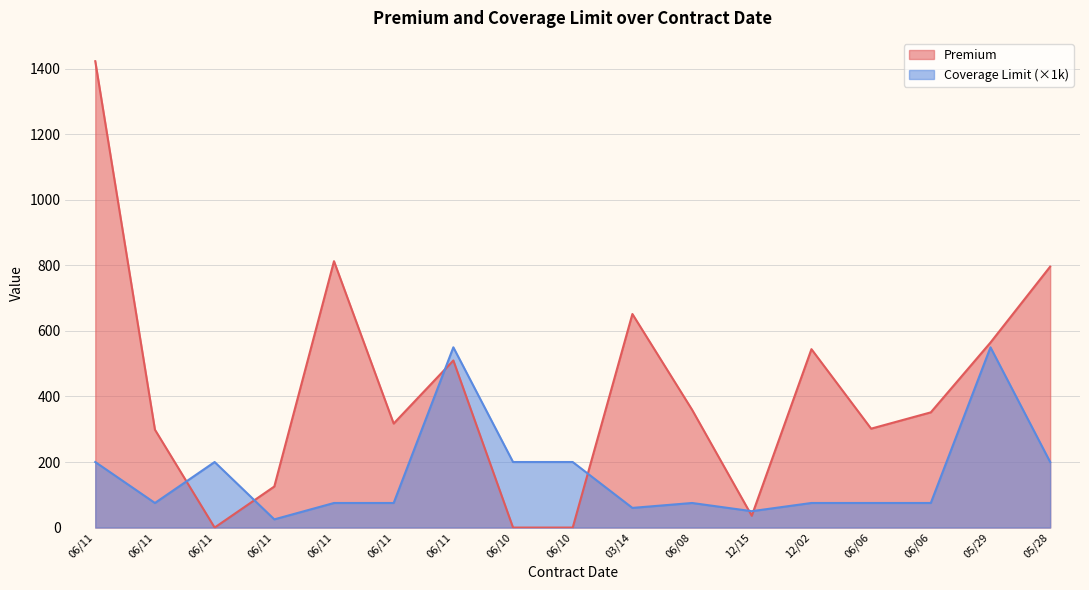

True or false: Premium has more than 1 points higher than both neighbors.

True